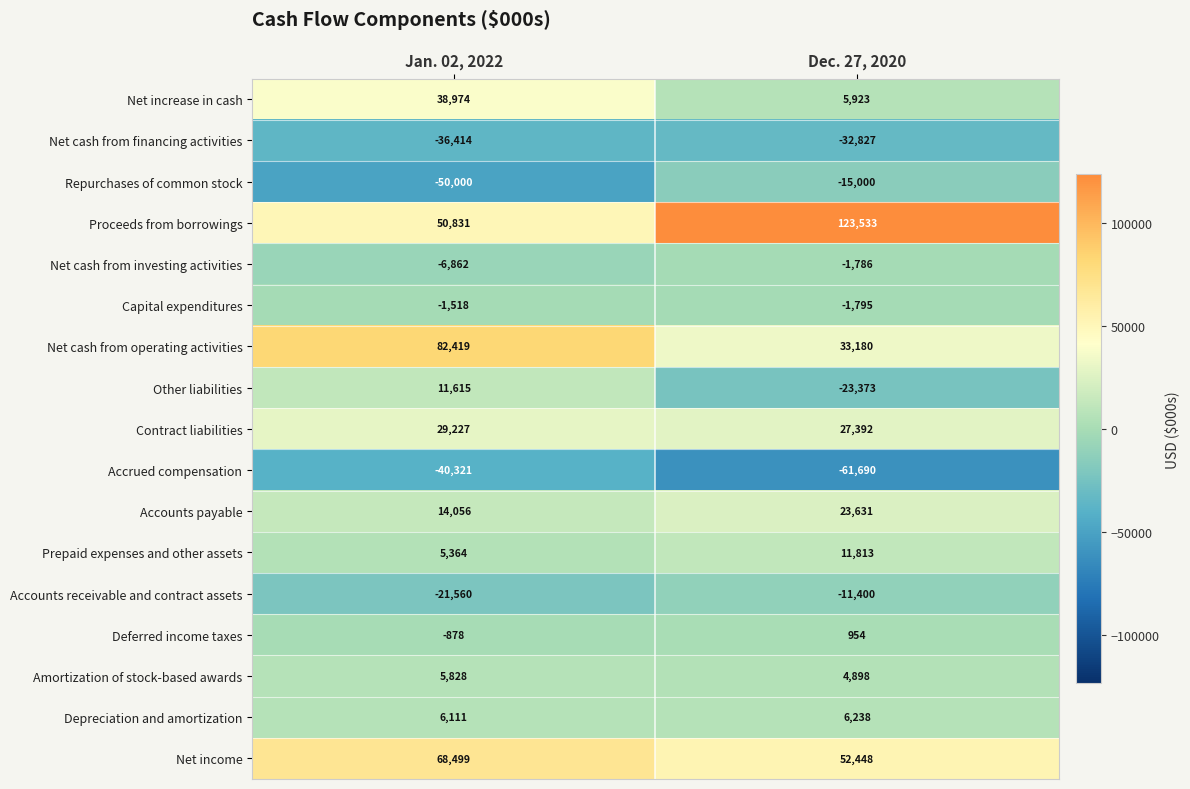

The value of Accounts receivable and contract assets at Jan. 02, 2022 is -21560. True or false?

True